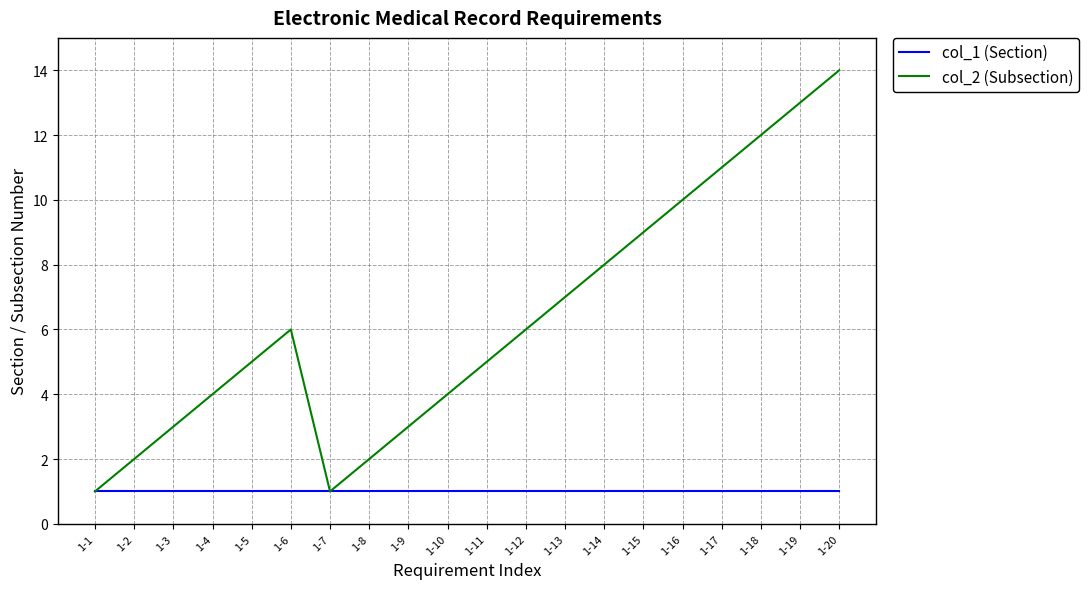

Is the value of col_2 (Subsection) at 1-16 greater than the value of col_1 (Section) at 1-7?

Yes